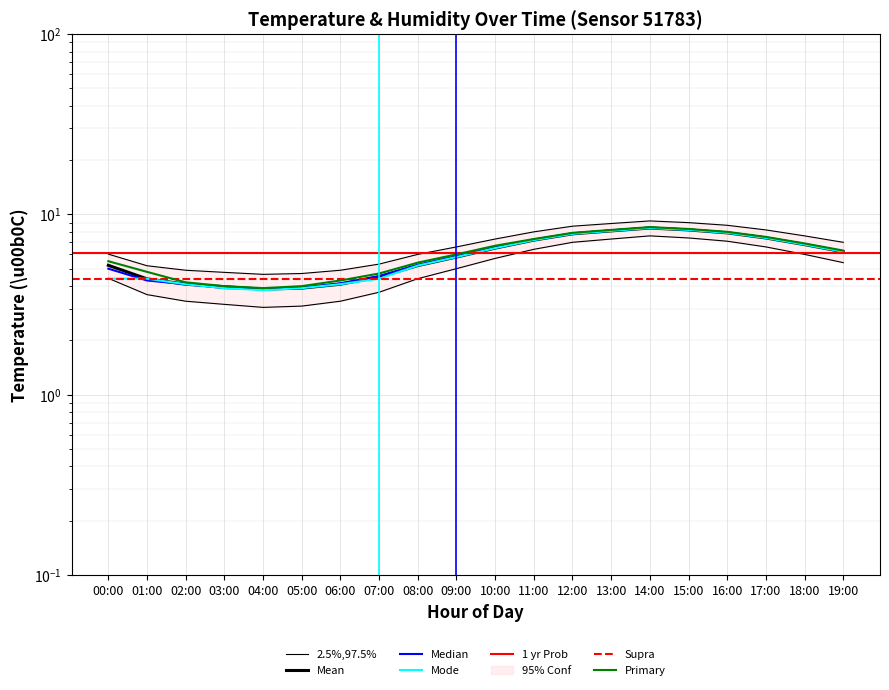

At which label does temp_median first exceed 6?

10:00